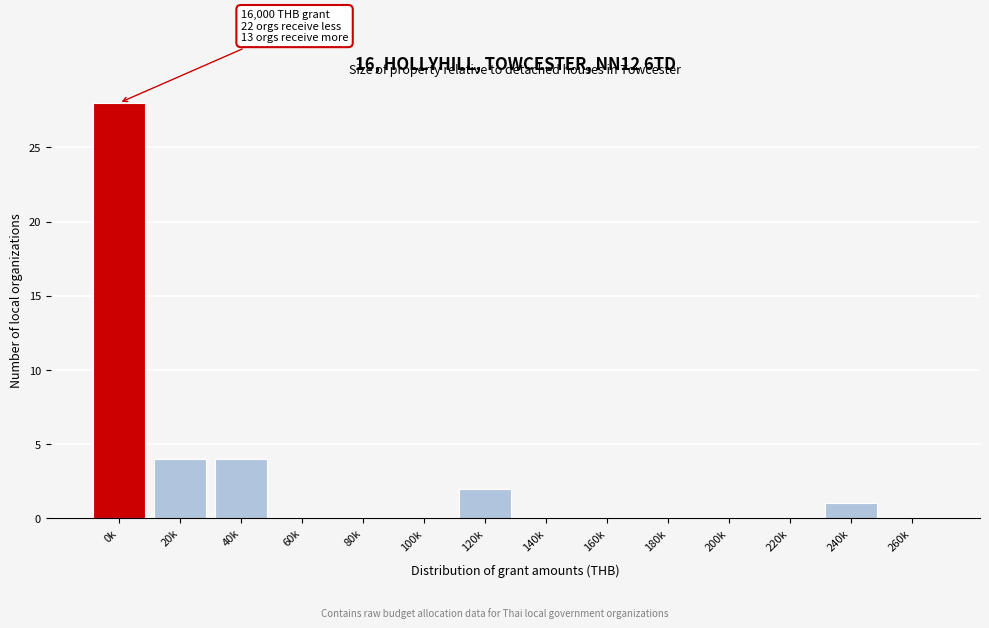

Reading left to right, extract all data points from this chart.

0k=28	20k=4	40k=4	60k=0	80k=0	100k=0	120k=2	140k=0	160k=0	180k=0	200k=0	220k=0	240k=1	260k=0